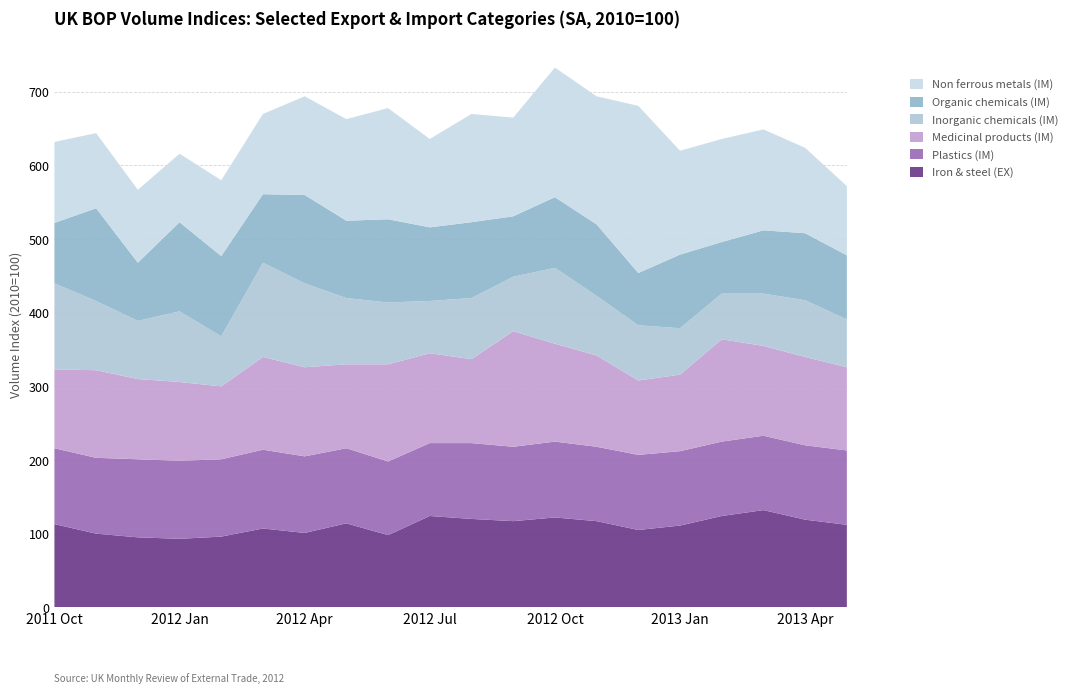

What is the minimum value for Iron & steel (EX)?

93